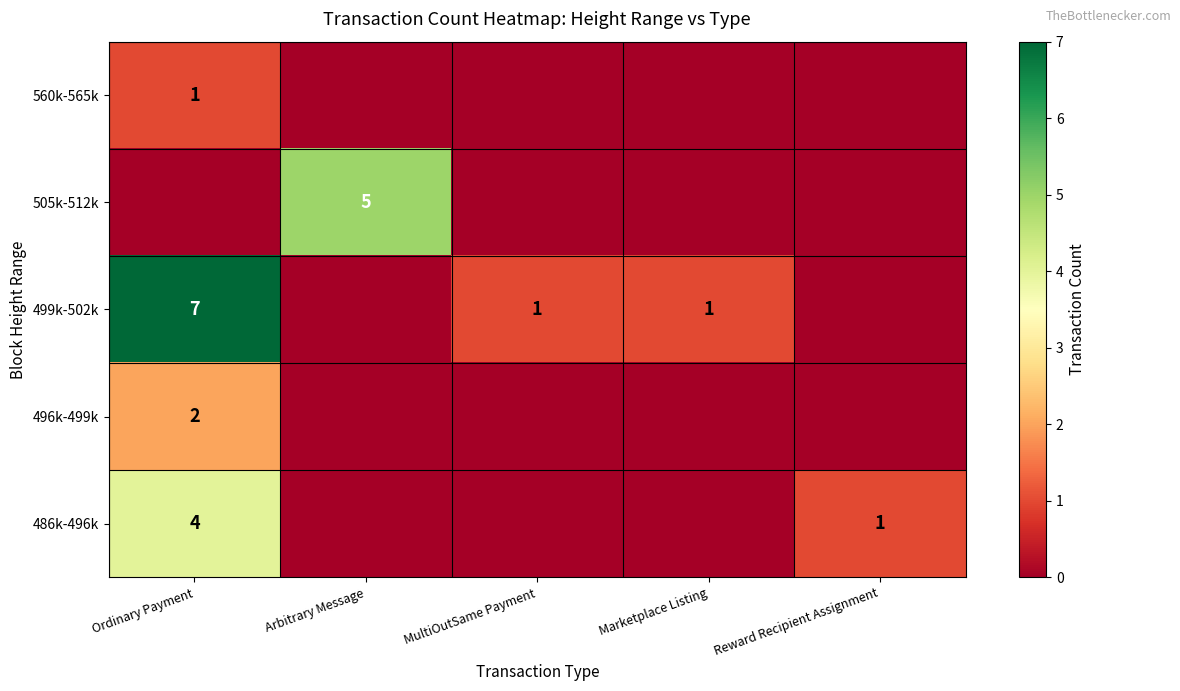

The value of 486k-496k at Reward Recipient Assignment is 0. True or false?

False